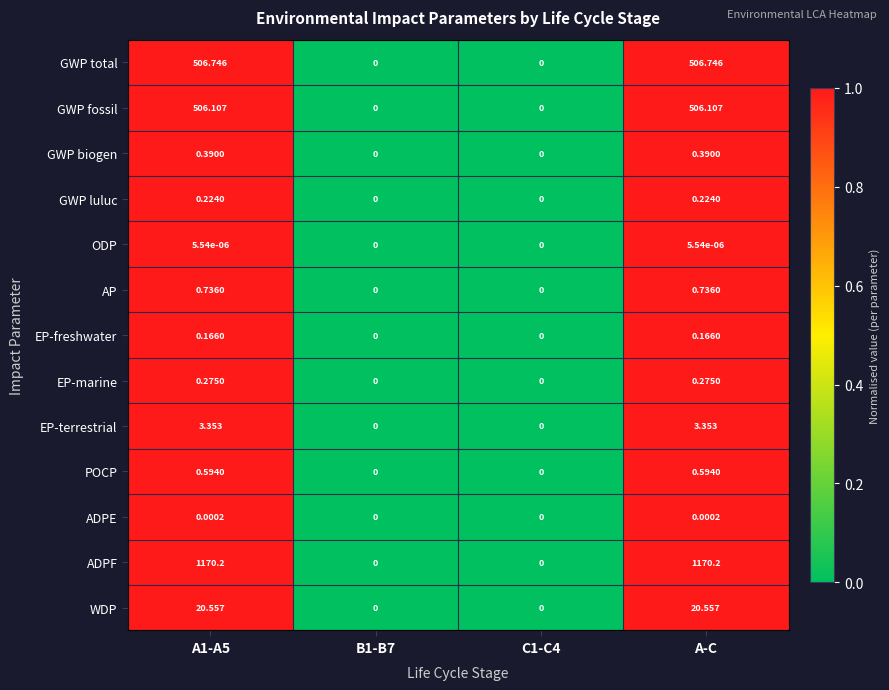

Which series has the largest range (max minus min)?

ADPF